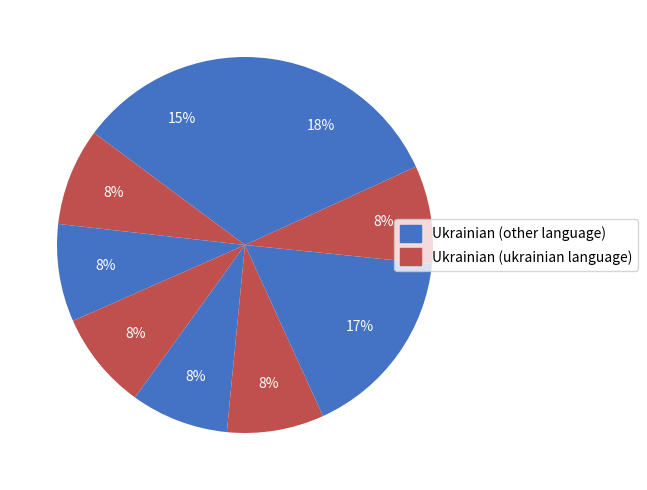

How many segments does this pie chart have?

9